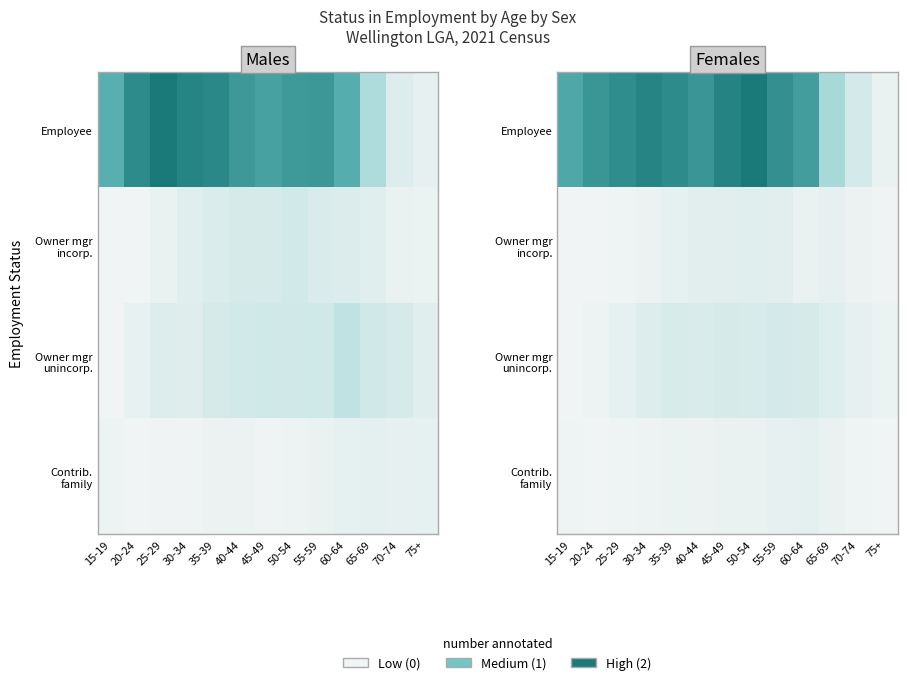

Which series has the largest total across all categories?

Employee